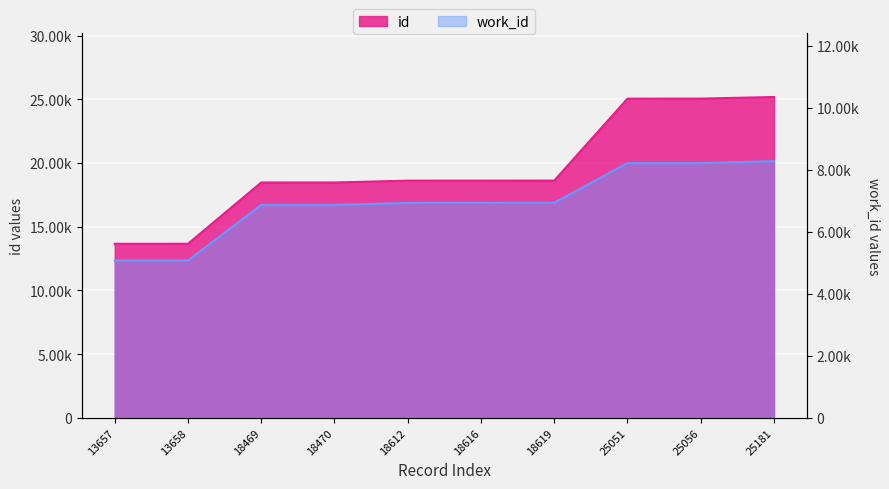

At which label is id closest to 19419?

18619